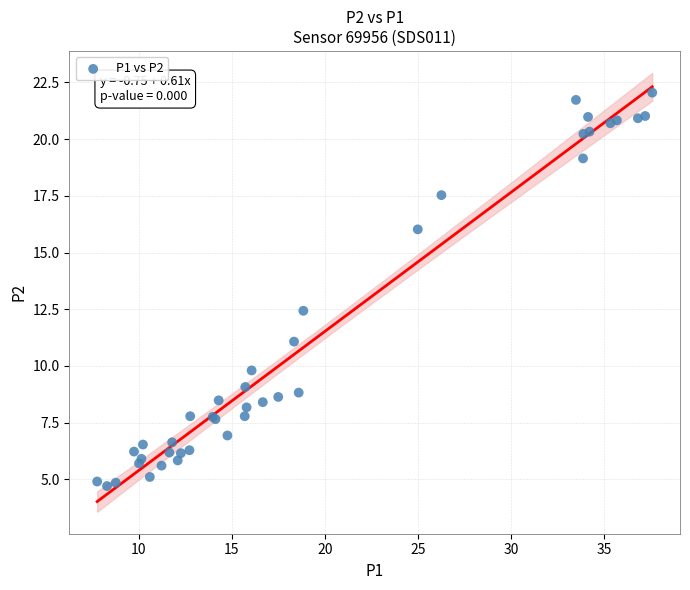

What Y value in the scatter plot is closest to 13?

12.4